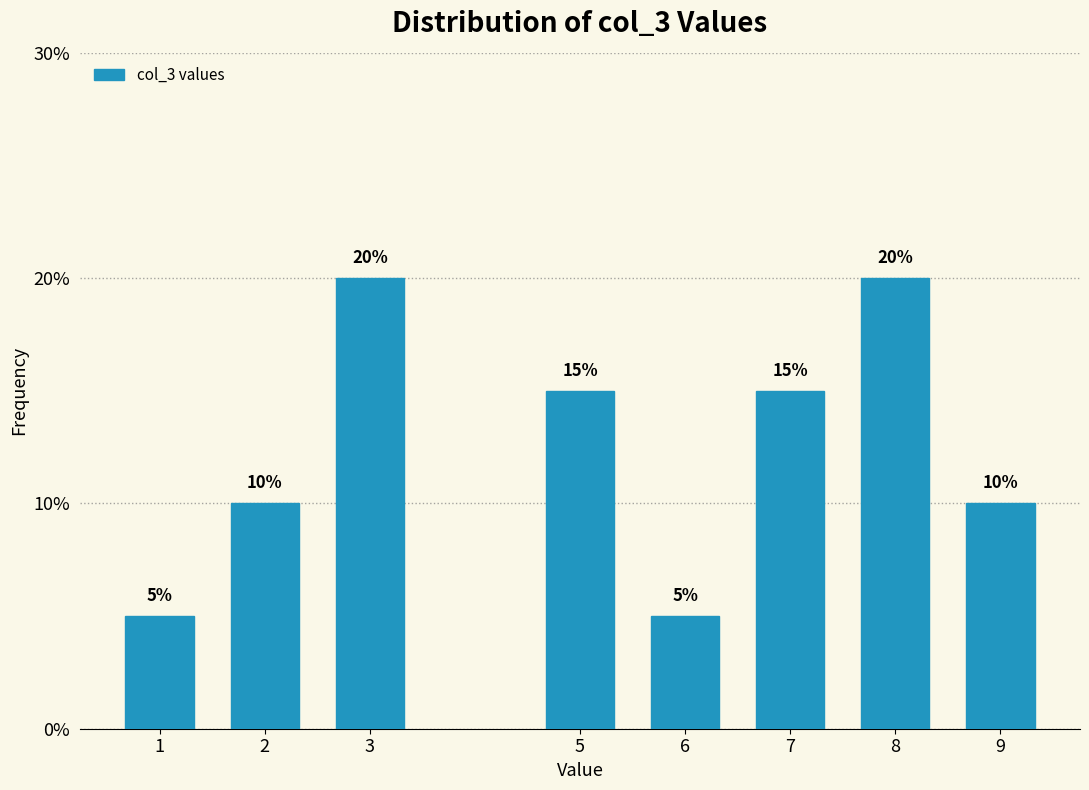

Reading left to right, extract all data points from this chart.

1=5	2=10	3=20	5=15	6=5	7=15	8=20	9=10